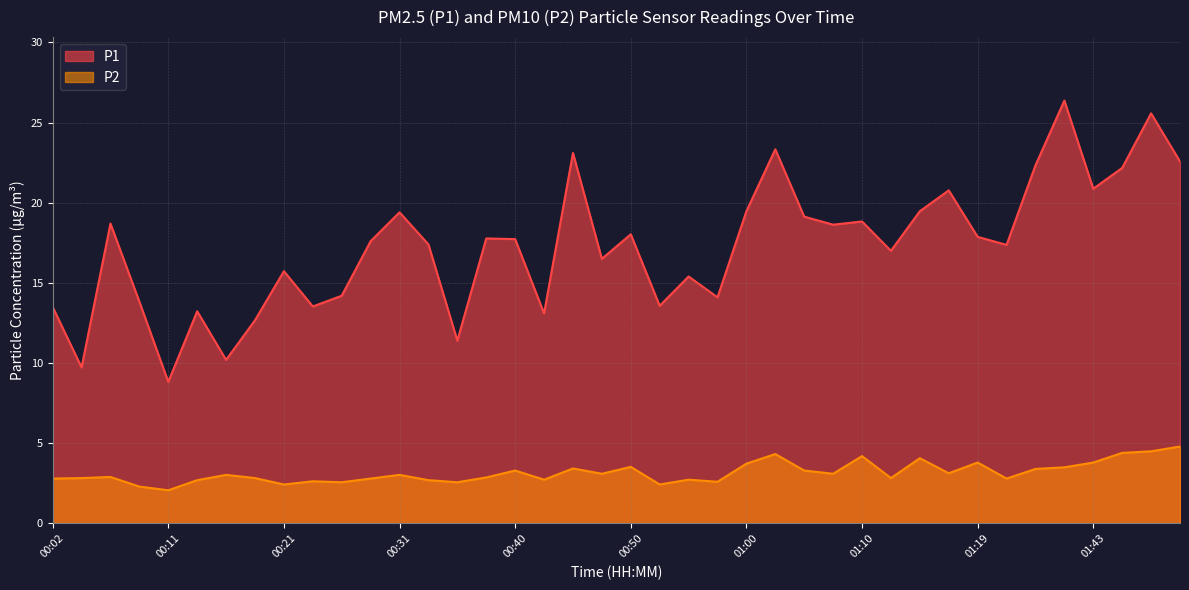

At which category is the sum across all series the highest?

01:48